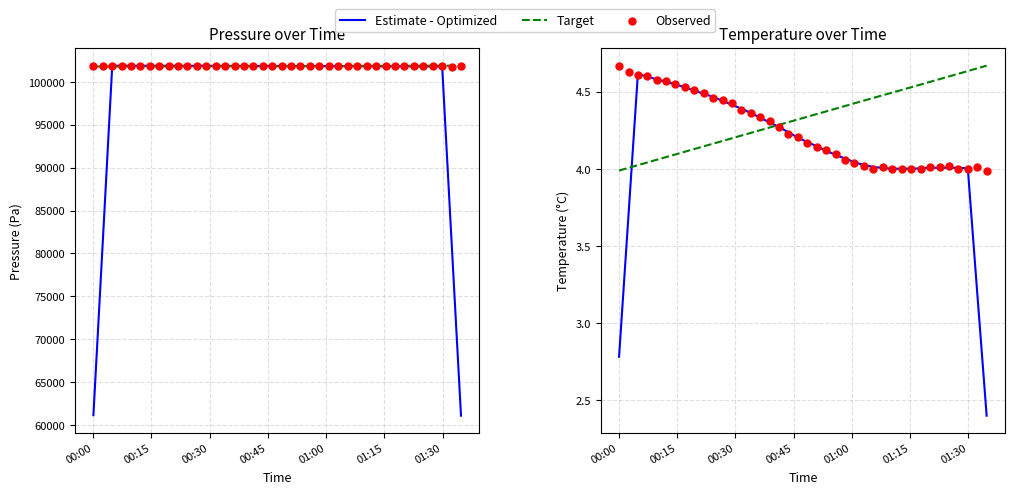

What are all the series names shown in the legend?

Estimate - Optimized, Target, Observed